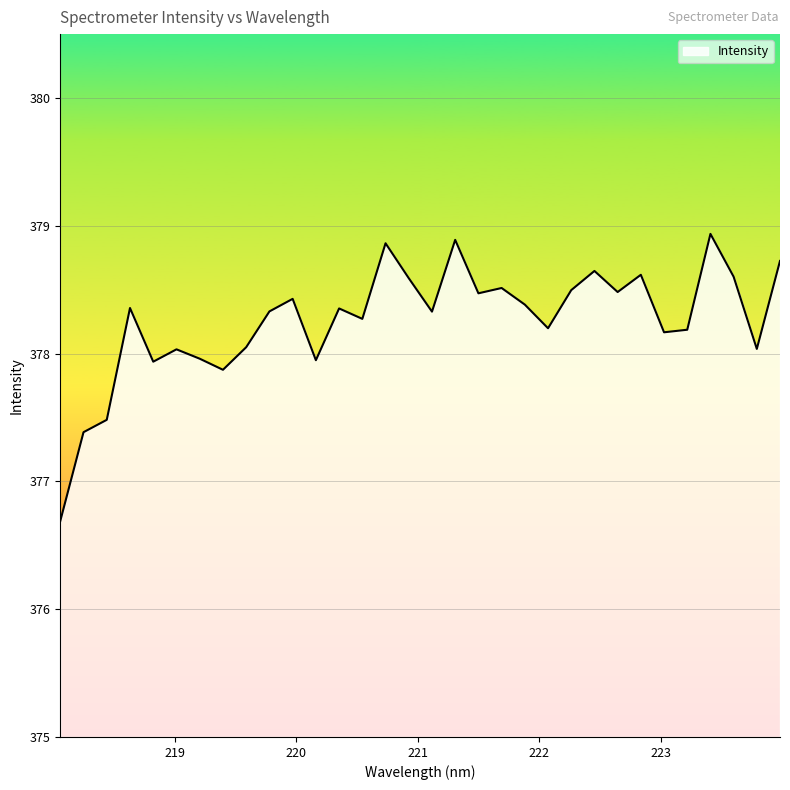

What is the minimum value shown in the chart?

376.7